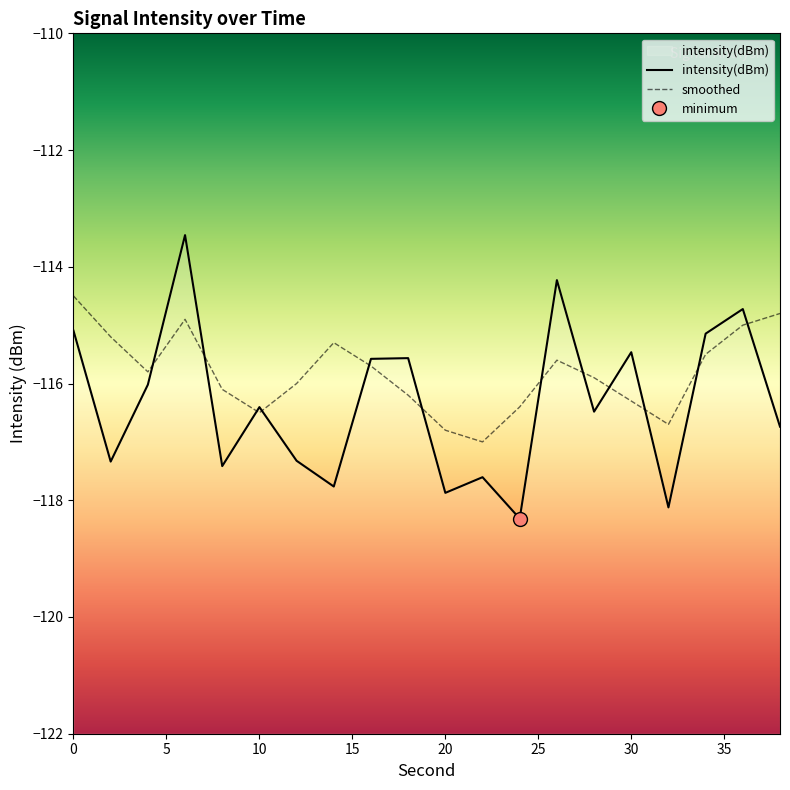

Between which two adjacent categories do intensity(dBm) and smoothed first intersect?

4 and 6